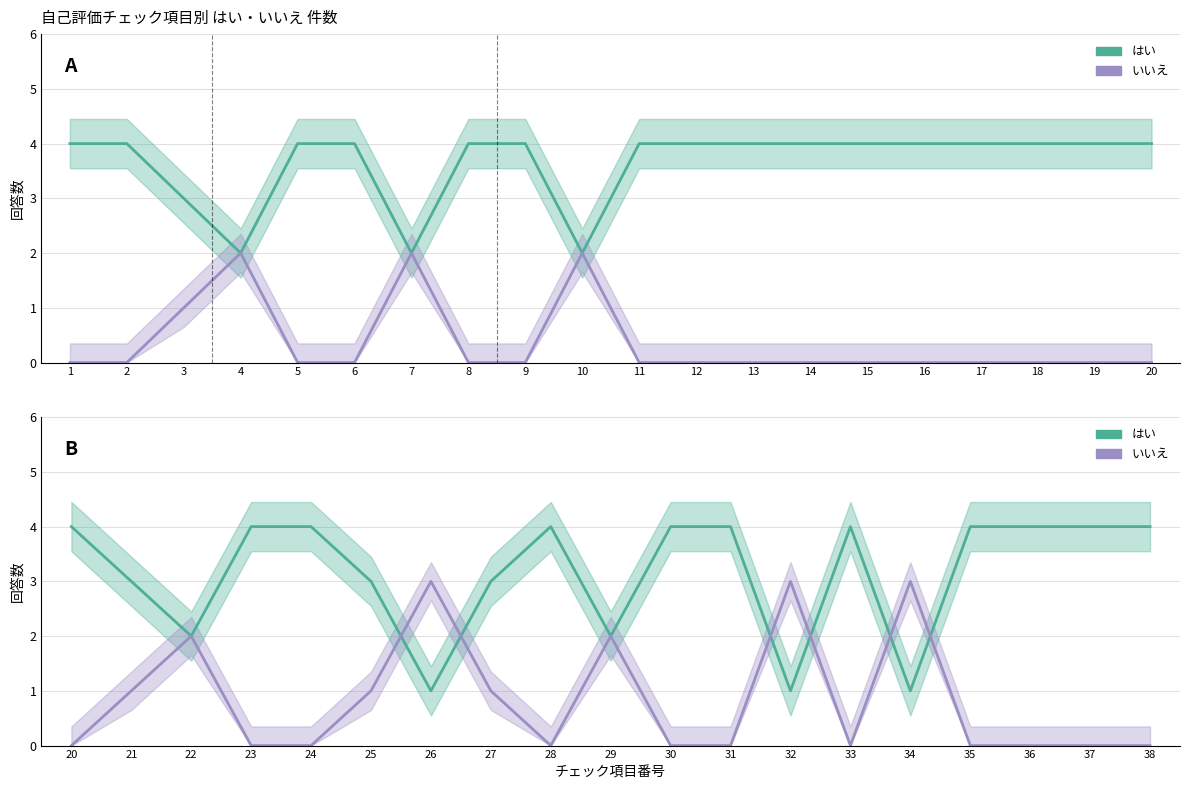

True or false: いいえ has more than 0 points higher than both neighbors.

True